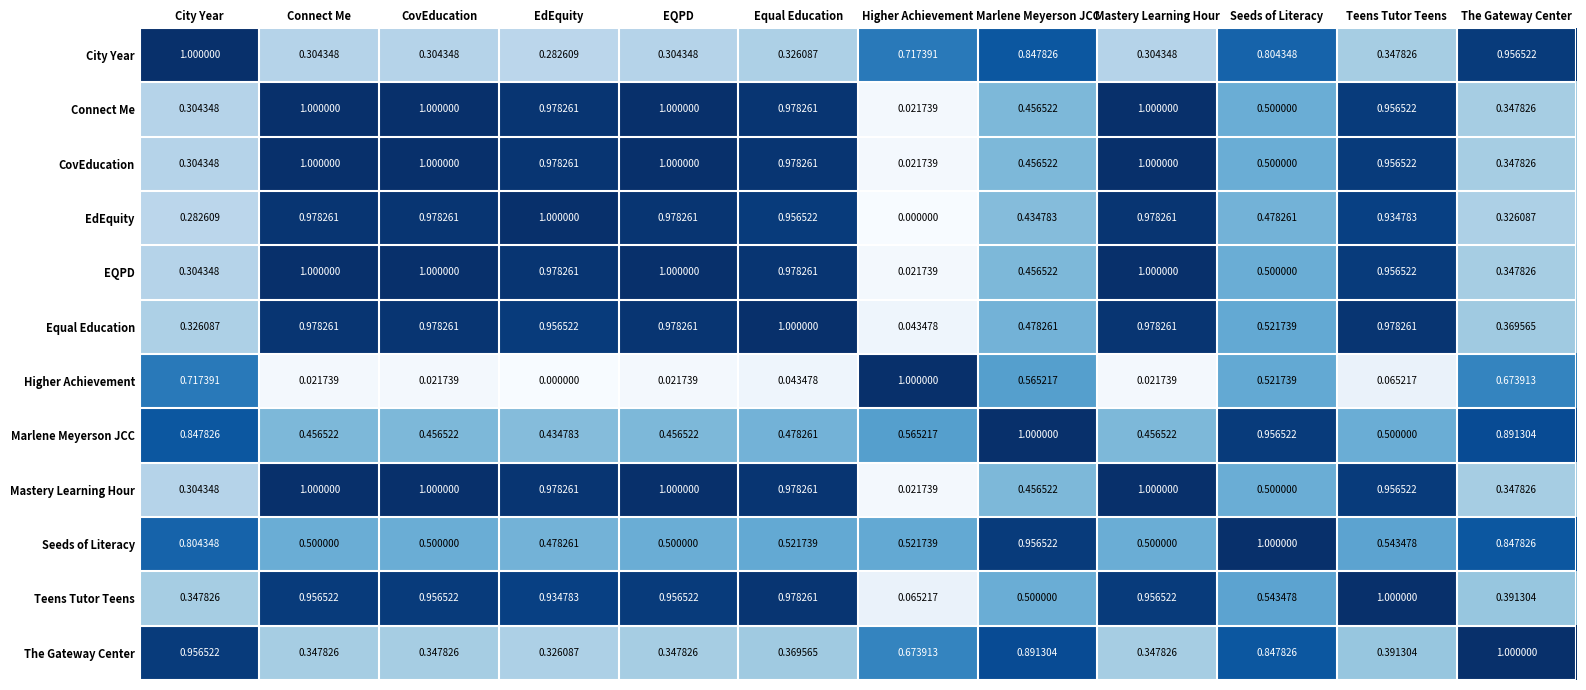

At which label is Higher Achievement closest to 0?

EdEquity